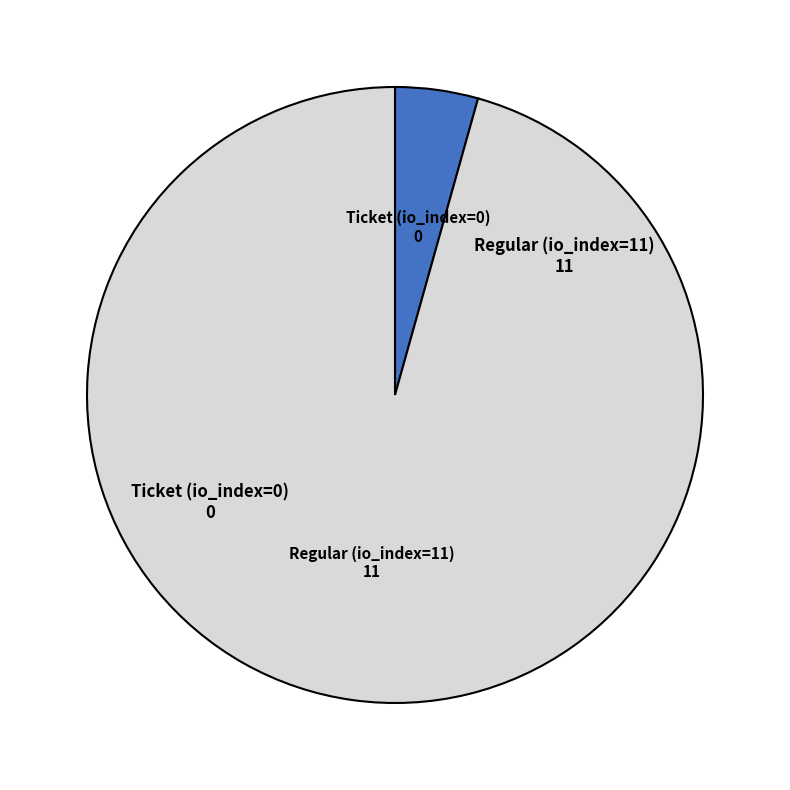

Is there any slice that represents more than half of the pie?

Yes